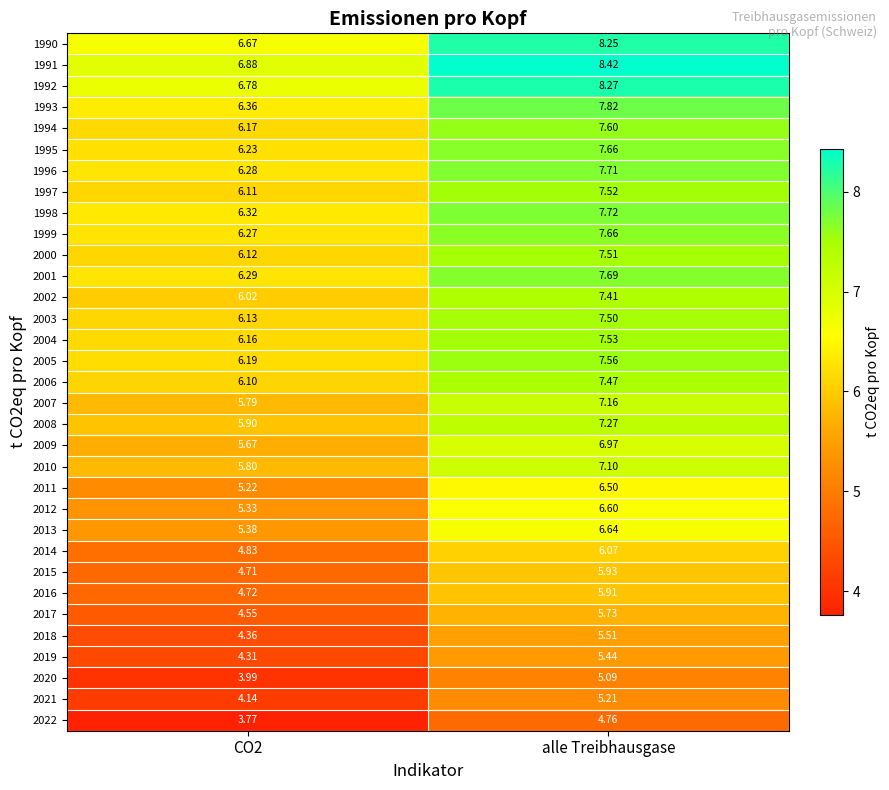

At which label does 2014 reach its peak?

alle Treibhausgase